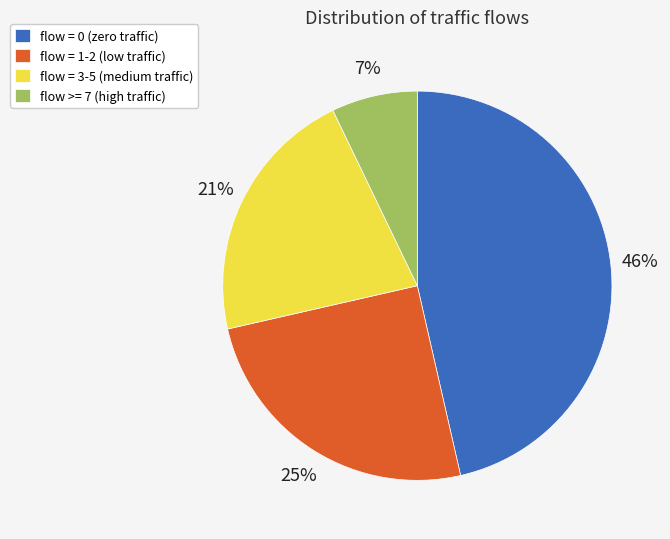

How many segments does this pie chart have?

4